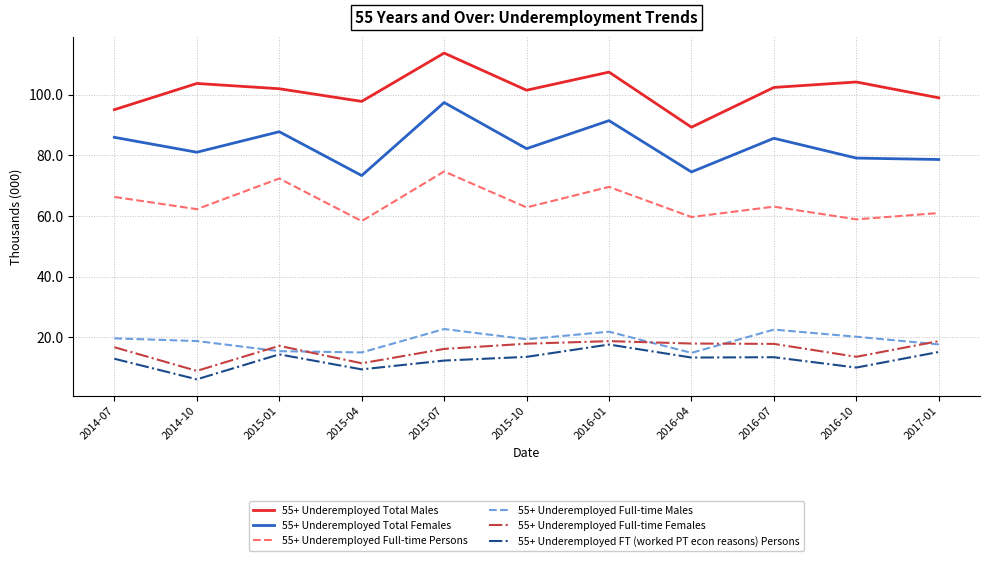

What is the spread (max minus min) of values at 2015-10?

87.9